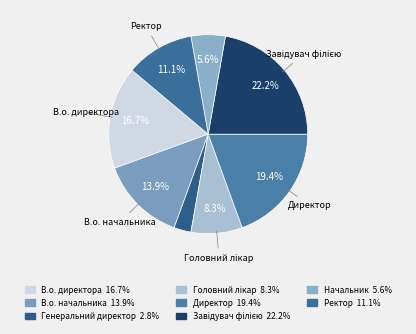

To the nearest percent, what is the average slice percentage?

12%